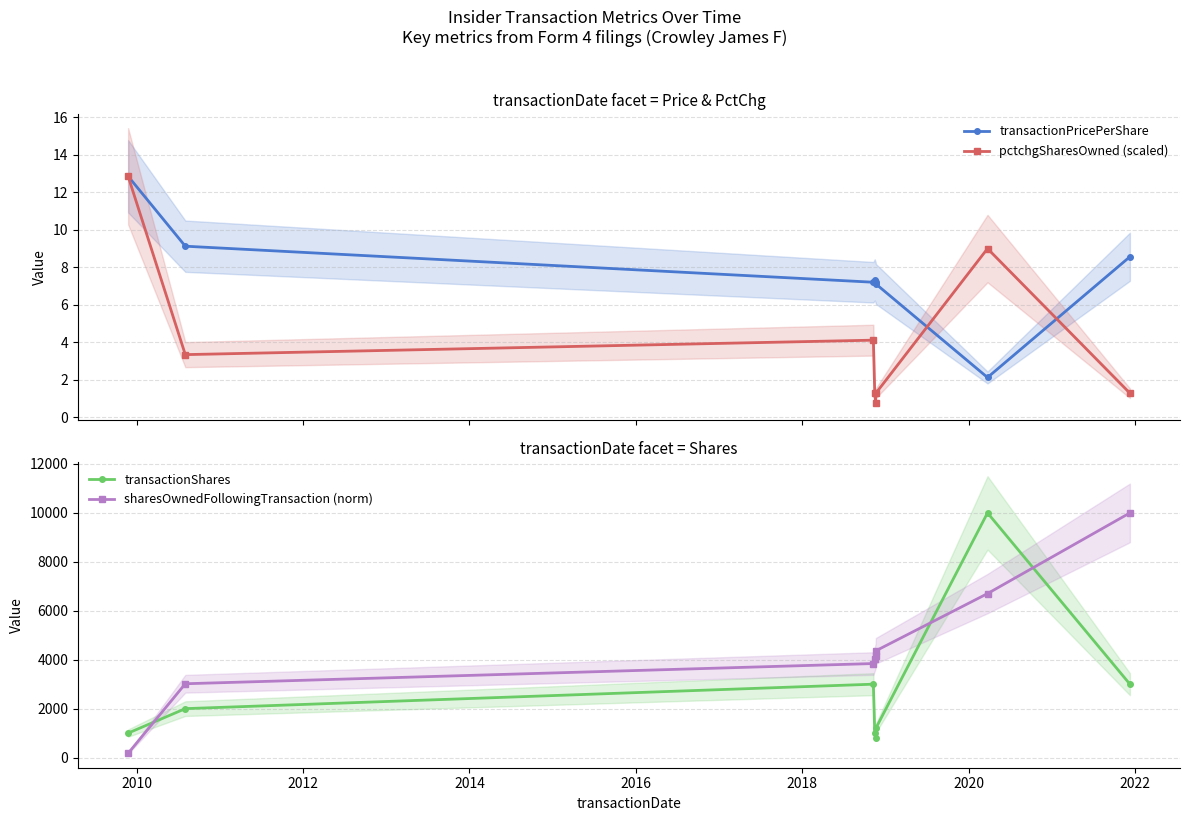

How many interior local peaks does the transactionShares series have?

2